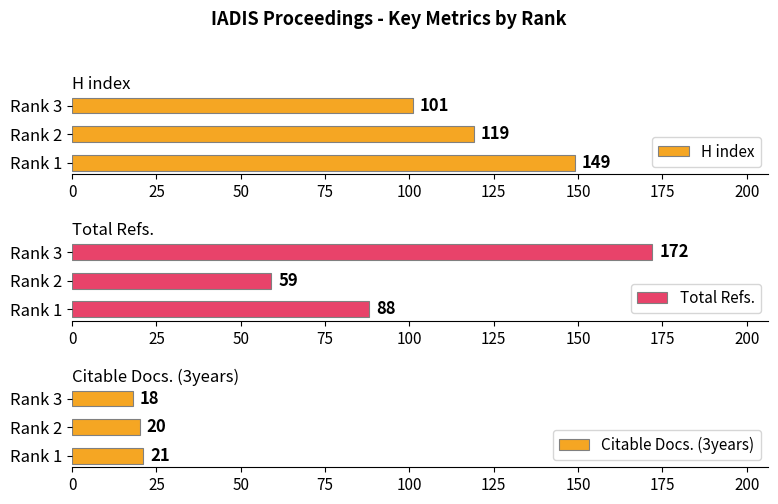

List the series in order of their peak value, highest first.

Total Refs., H index, Citable Docs. (3years)